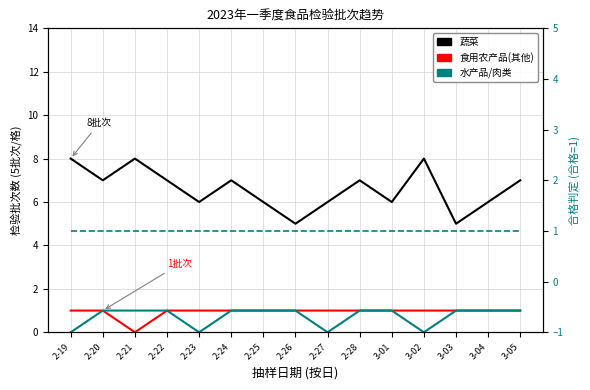

Rank the series at 2-23 from lowest to highest value.

水产品/肉类, 食用农产品(其他), 合格批次线, 蔬菜